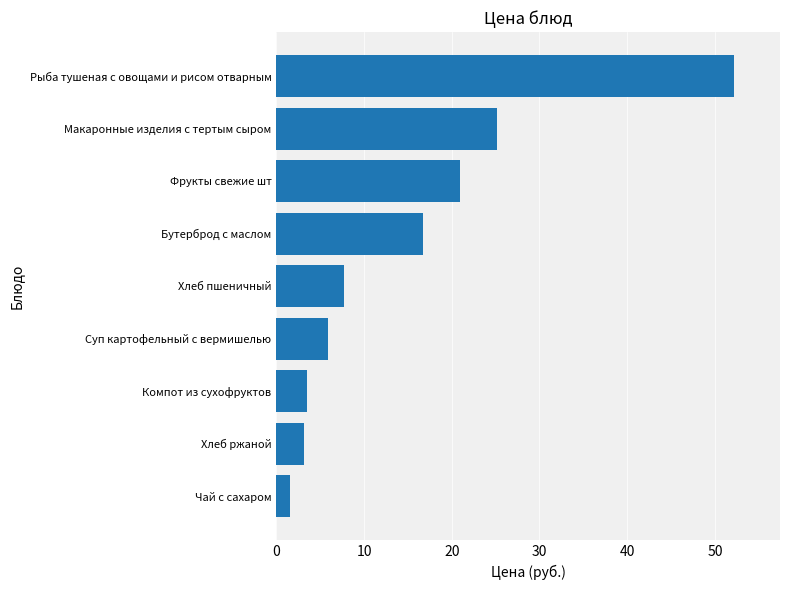

What is the difference between the maximum and minimum values?

50.6